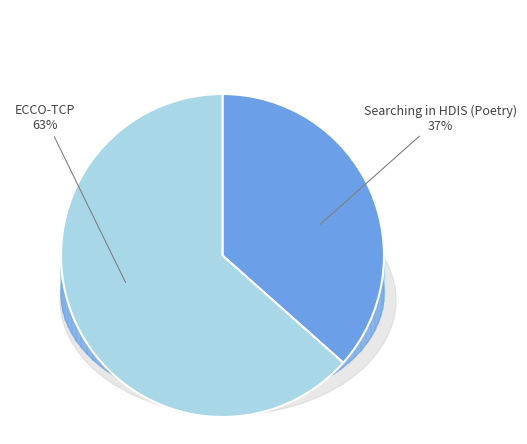

How many segments does this pie chart have?

2